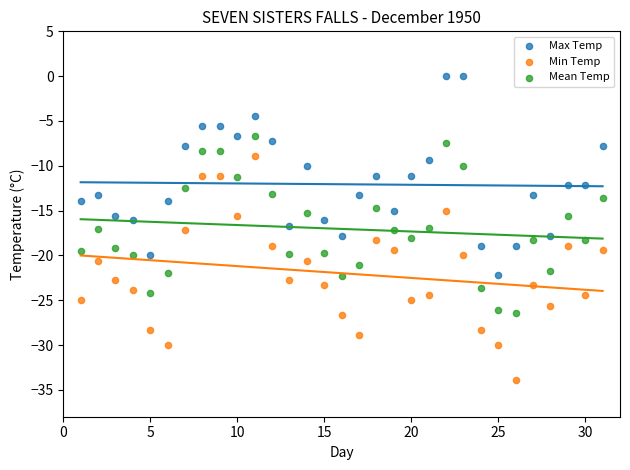

What are all the series names shown in the legend?

Max Temp, Min Temp, Mean Temp